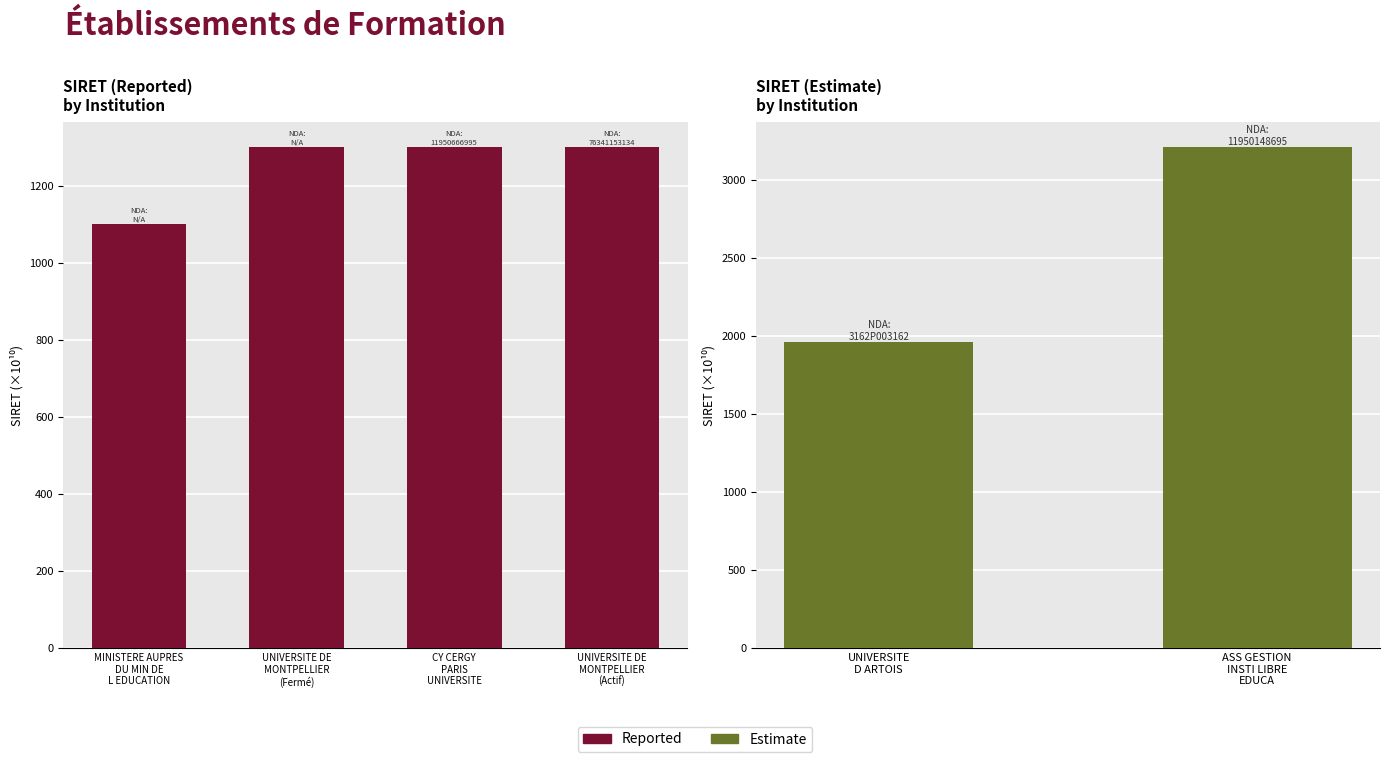

List the labels in order of value, smallest first.

MINISTERE AUPRES
DU MIN DE
L EDUCATION, UNIVERSITE DE
MONTPELLIER
(Fermé), CY CERGY
PARIS
UNIVERSITE, UNIVERSITE DE
MONTPELLIER
(Actif)